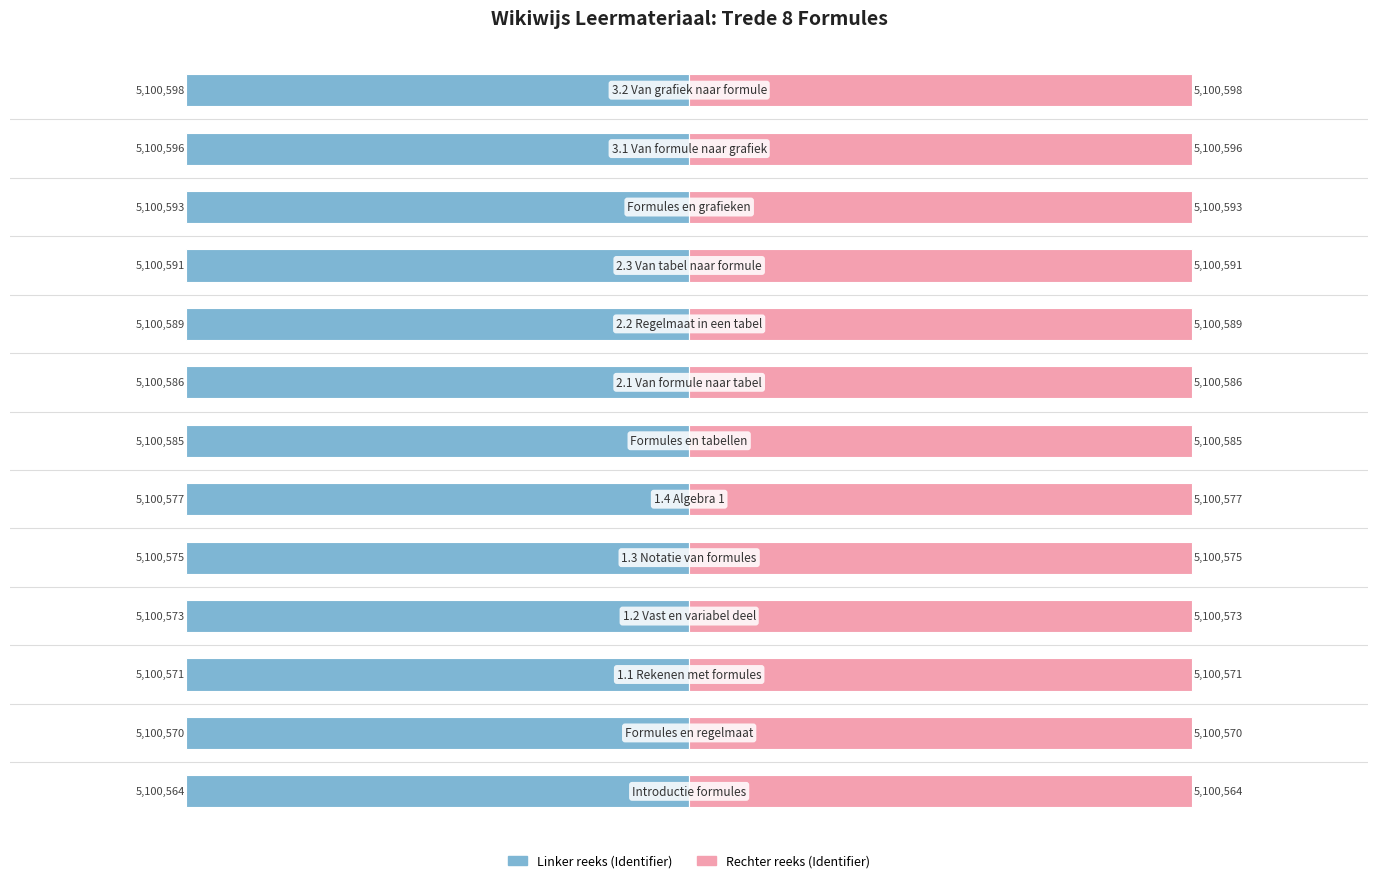

How many data points in Identifier (left) are less than -5100585?

6